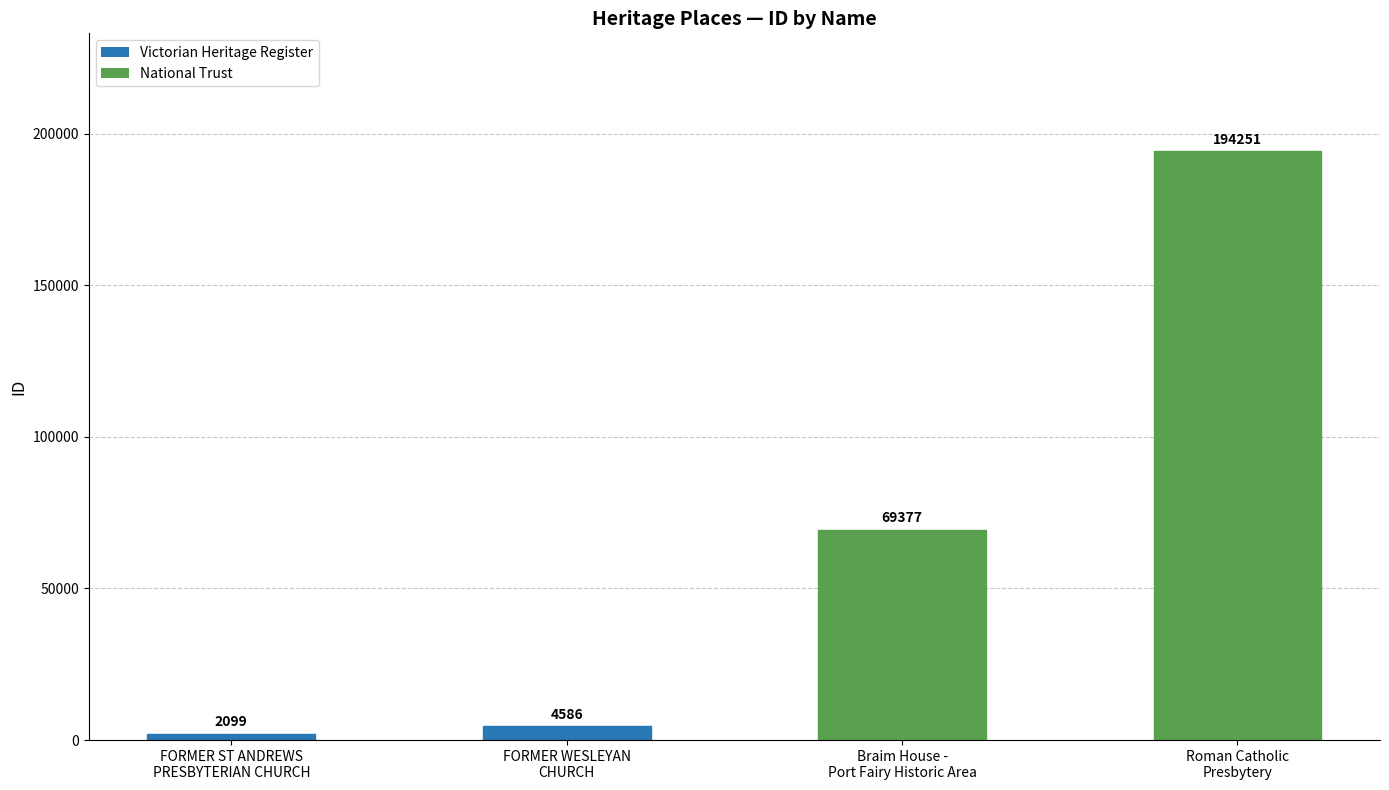

What is the label of the 3rd bar from the right?

FORMER WESLEYAN
CHURCH